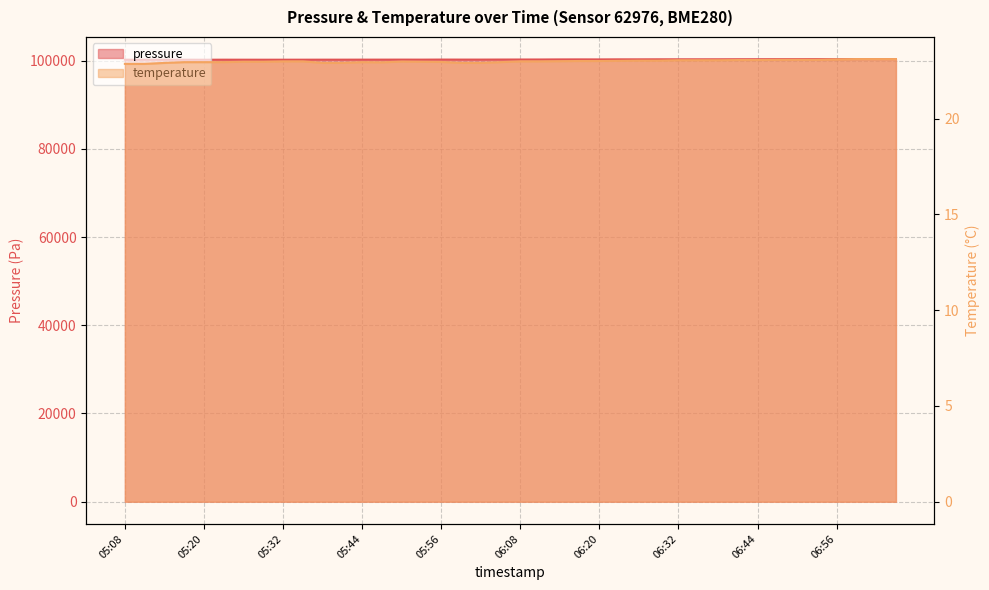

Rank the categories by pressure value from highest to lowest.

07:02, 07:06, 06:59, 06:53, 06:47, 06:50, 06:56, 06:44, 06:41, 06:38, 06:32, 06:35, 06:29, 06:26, 06:23, 06:17, 06:20, 06:14, 06:11, 06:08, 06:05, 05:56, 05:59, 06:02, 05:50, 05:47, 05:53, 05:44, 05:41, 05:38, 05:23, 05:14, 05:11, 05:35, 05:26, 05:32, 05:17, 05:29, 05:08, 05:20